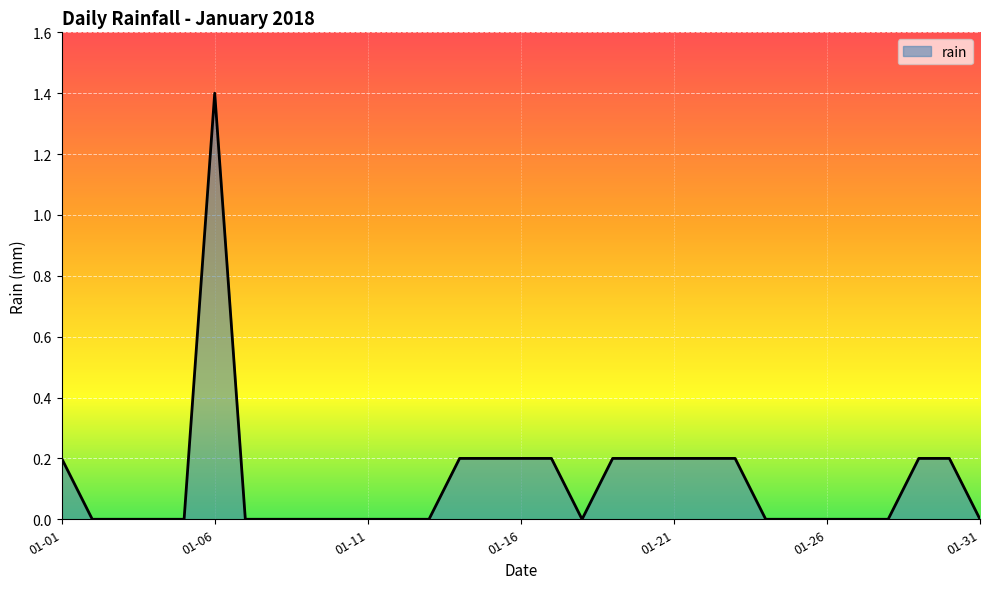

What is the sum of all values?

3.8